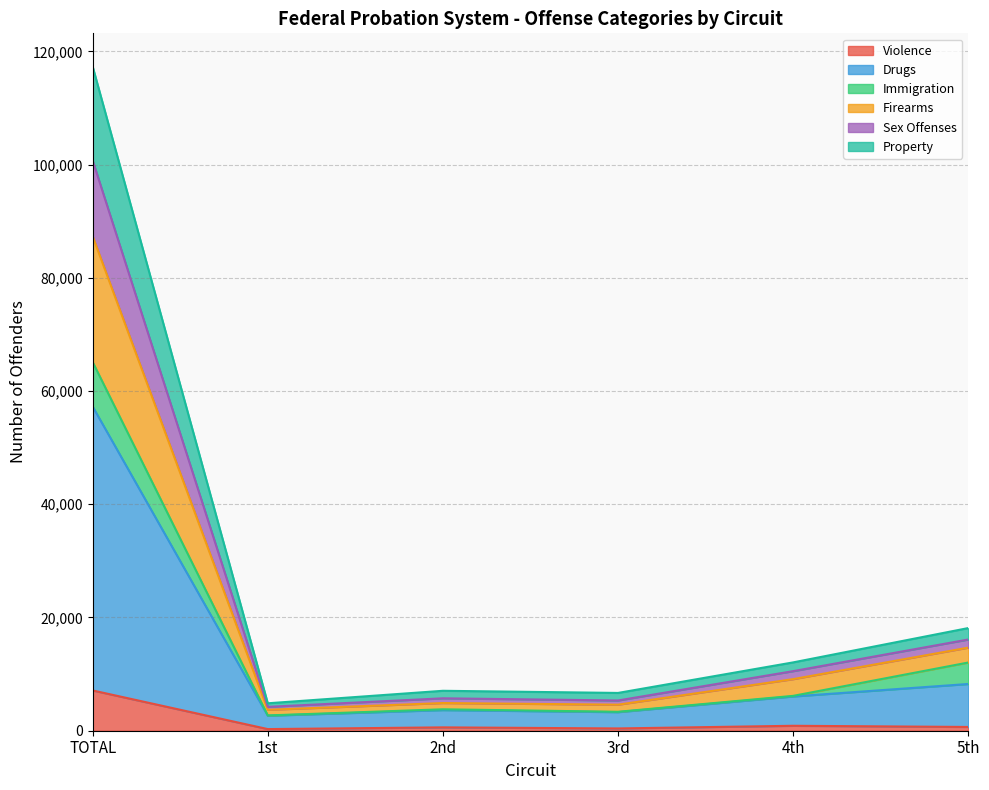

How many lines are shown in the chart?

6